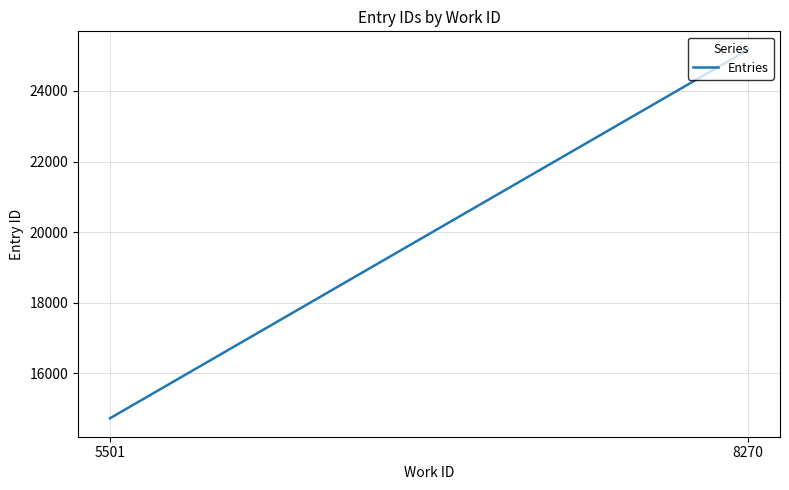

At which label is the value closest to 19944?

5501